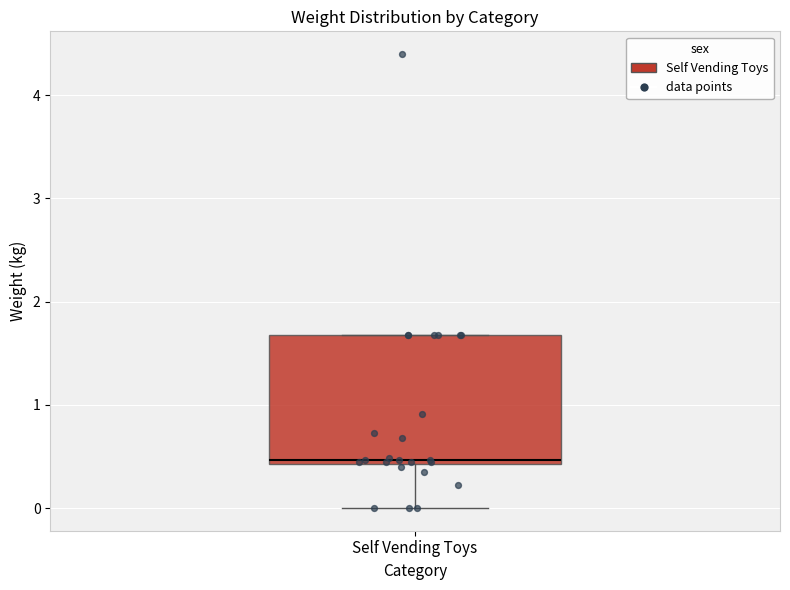

Where does the median line of the box for Self Vending Toys sit on the y-axis? The values are not printed on the chart, so give them approximately, as read against the axis.

0.5